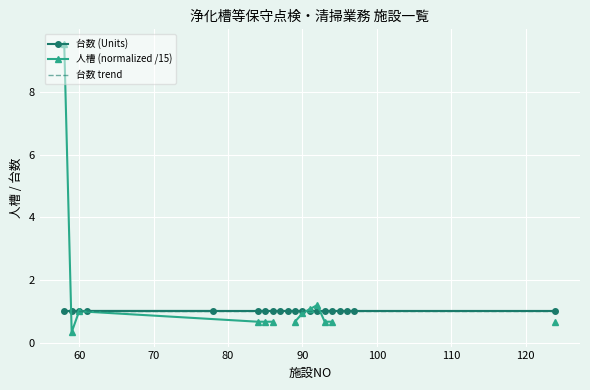

True or false: 台数 trend has more than 2 interior local peaks.

False